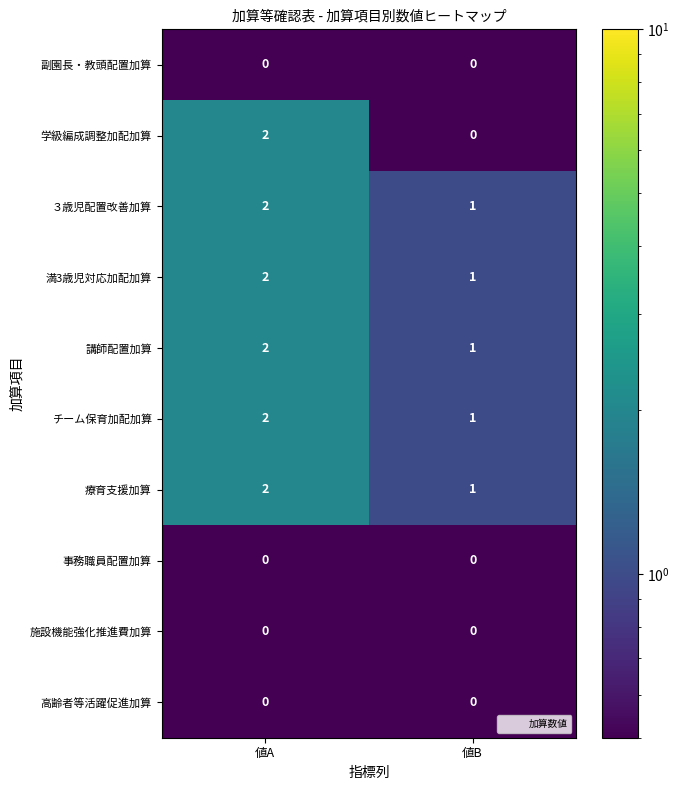

What is the greatest value displayed?

2